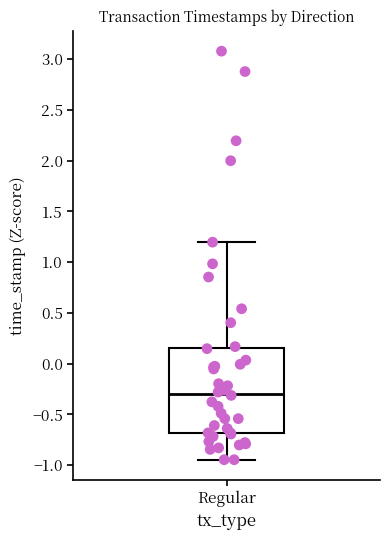

Transcribe this box plot: give where the median line is, the range the box spans, and where the two whiskers end, as read against the y-axis. The values are not printed on the chart, so give them approximately, as read against the axis.

median -0.30, box -0.70 to 0.15, whiskers -0.95 to 1.20